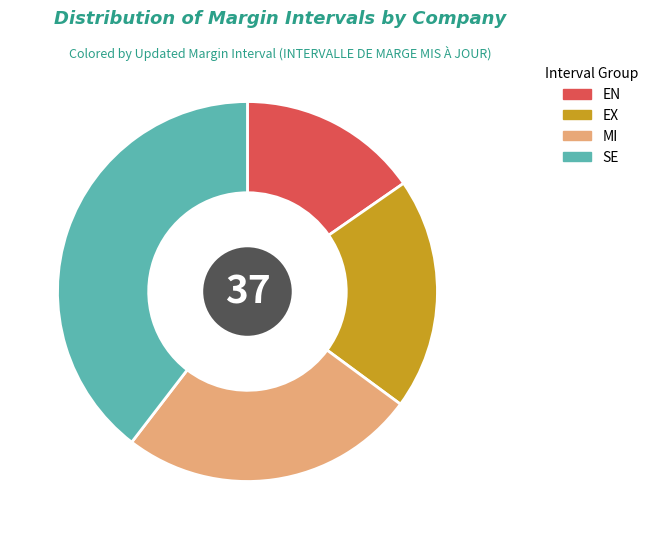

Which slice is the largest?

SE